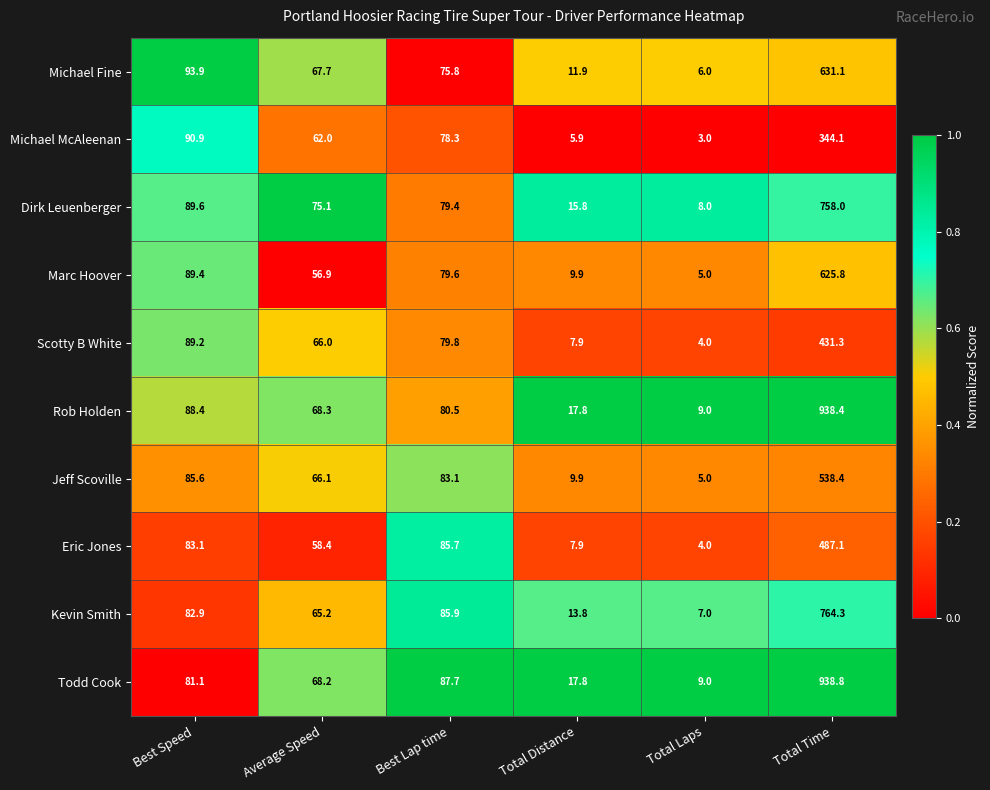

What is the sum of all Michael Fine values?

886.4